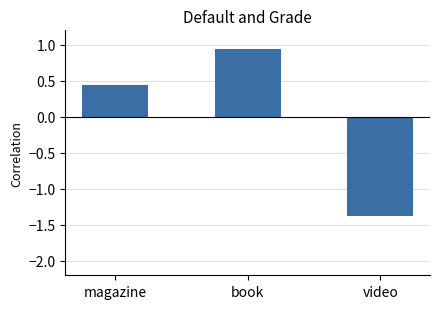

True or false: the data shows -1.4 at video.

True